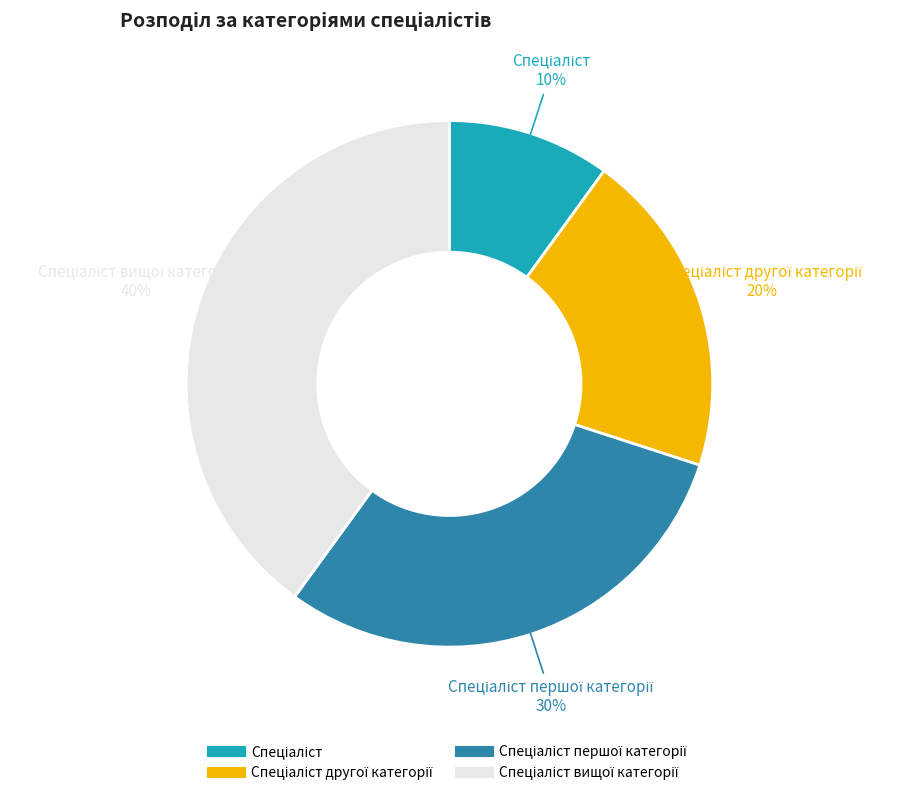

Is there a majority slice in this chart?

No